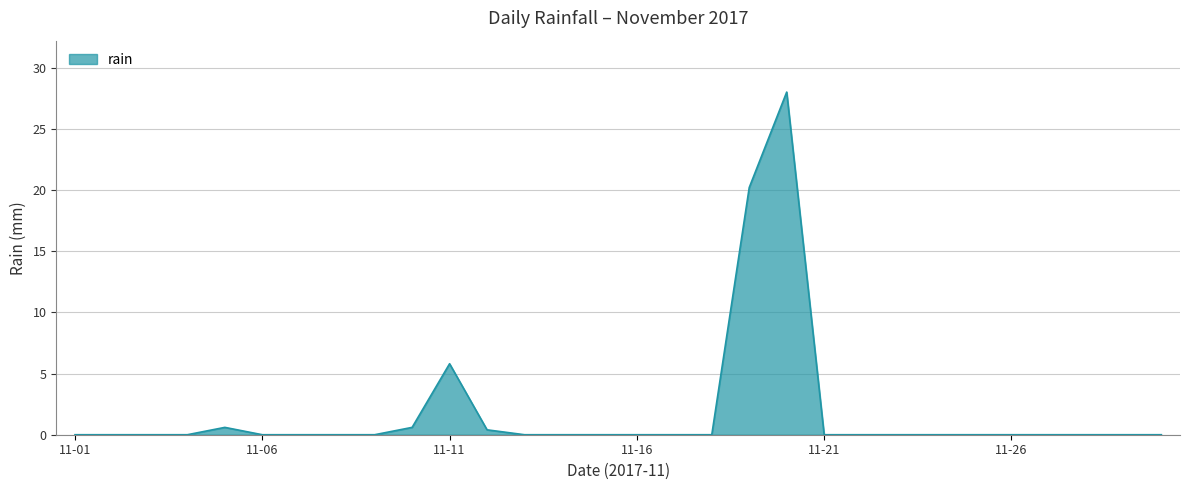

What is the maximum value shown in the chart?

28.0